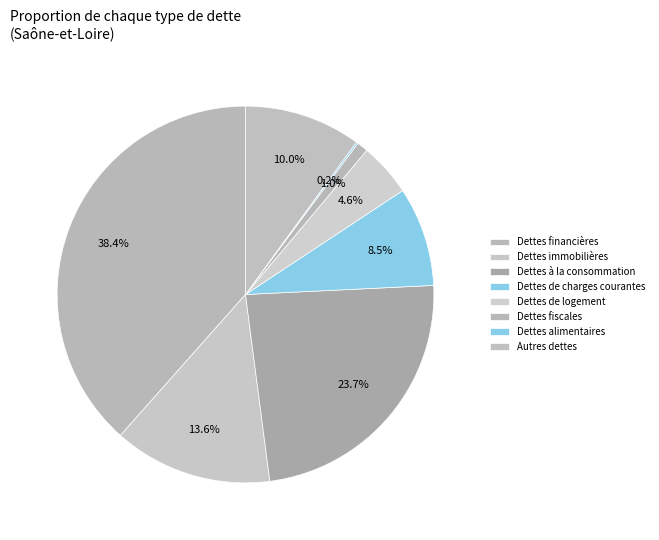

How much of the chart is everything except Dettes alimentaires?

99.8%